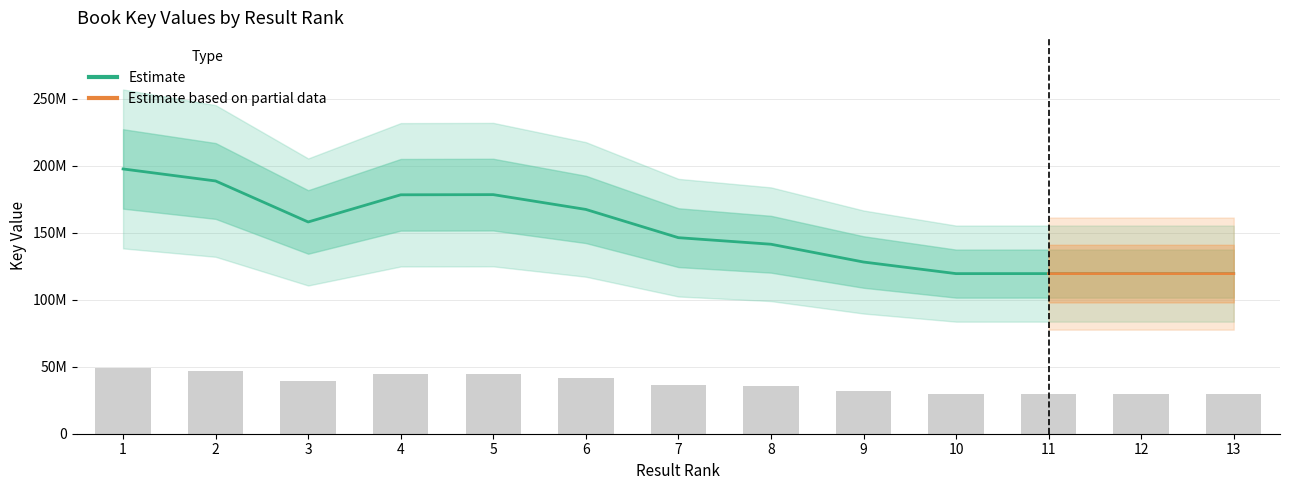

The chart shows a value of 119513054 at 13. True or false?

True